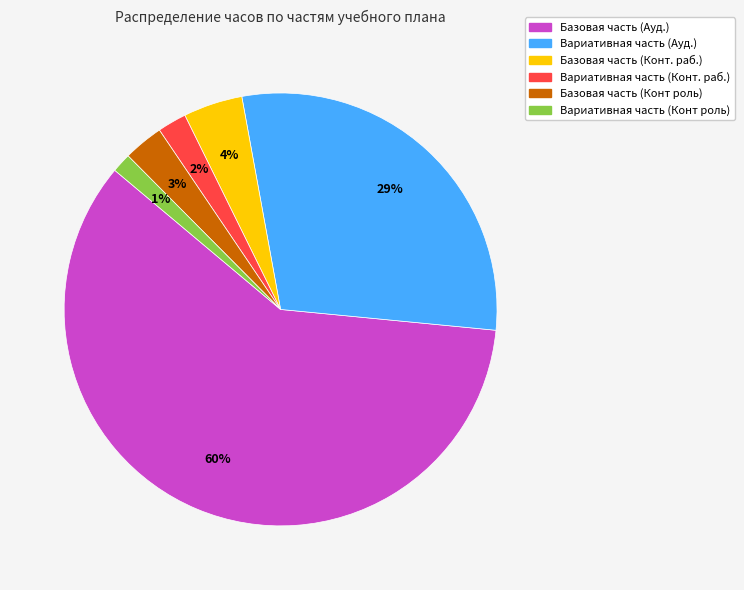

Which category has the smallest portion of the pie?

Вариативная часть (Конт роль)